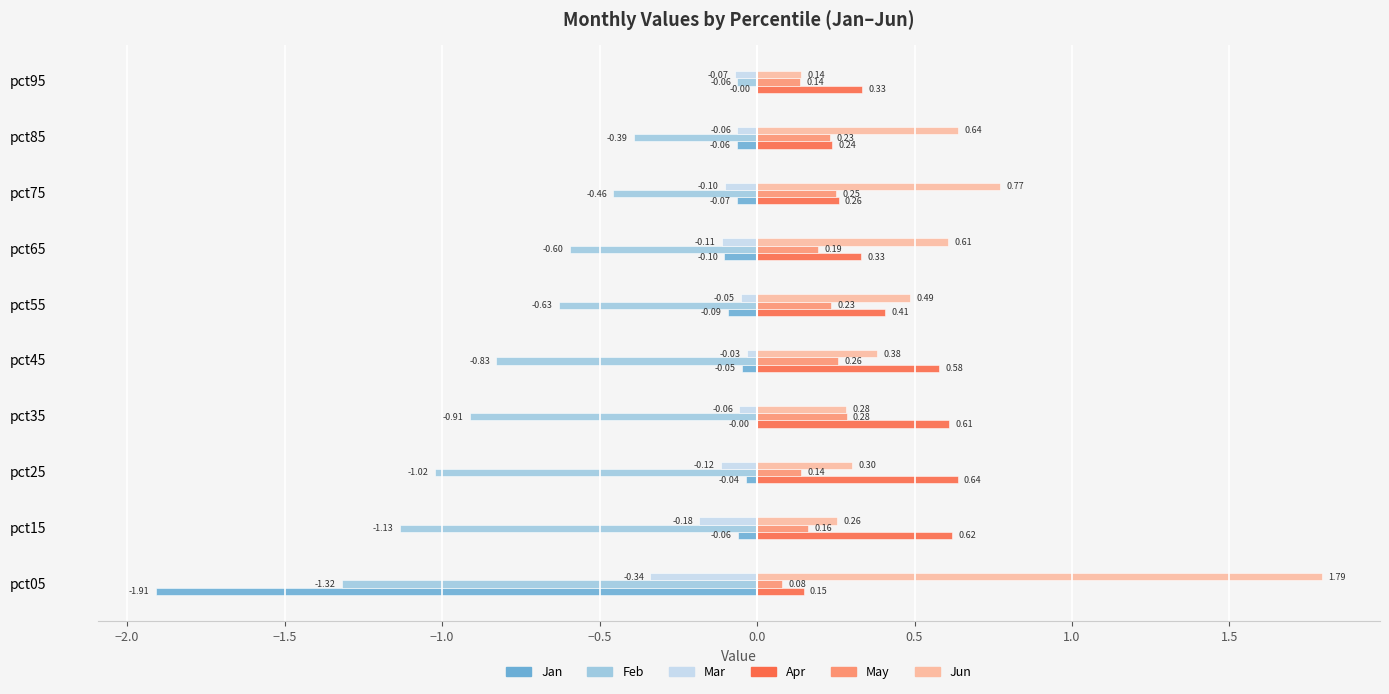

What is the sum of all Feb values?

-7.4